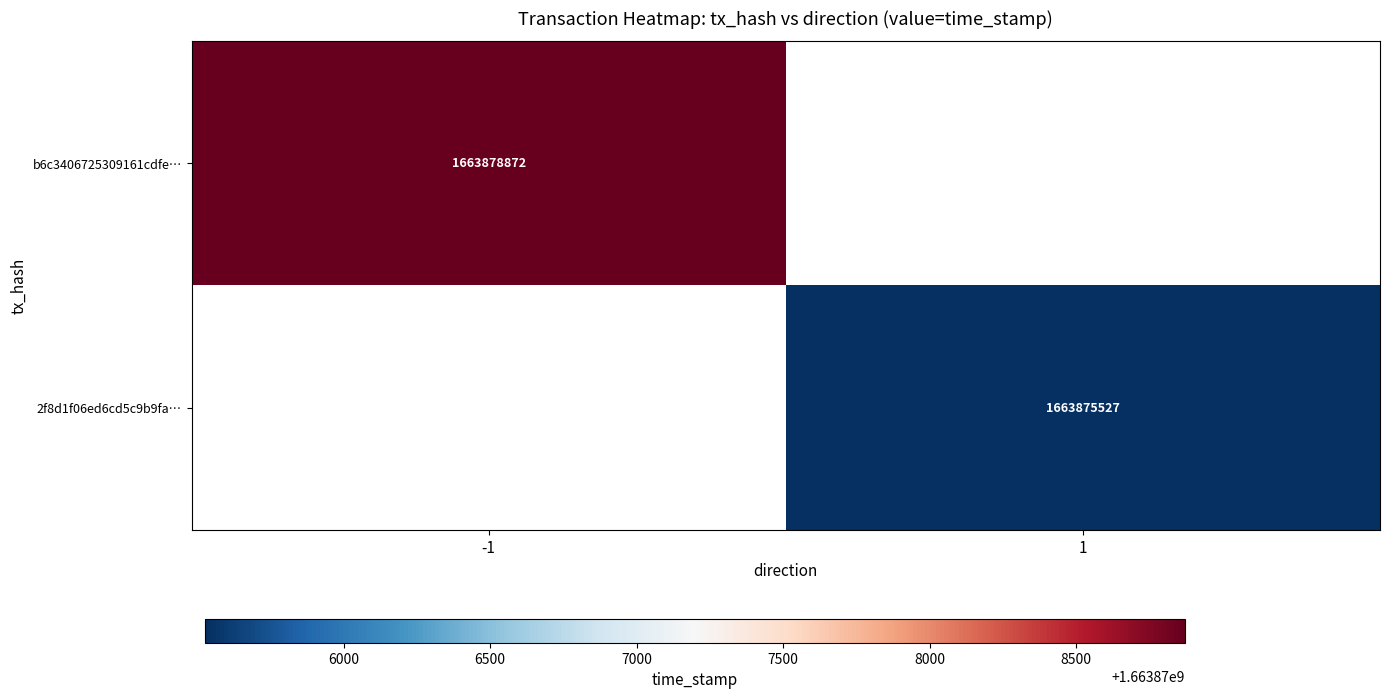

True or false: b6c3406725309161cdfe… has a value of 1663878872 at -1.

True